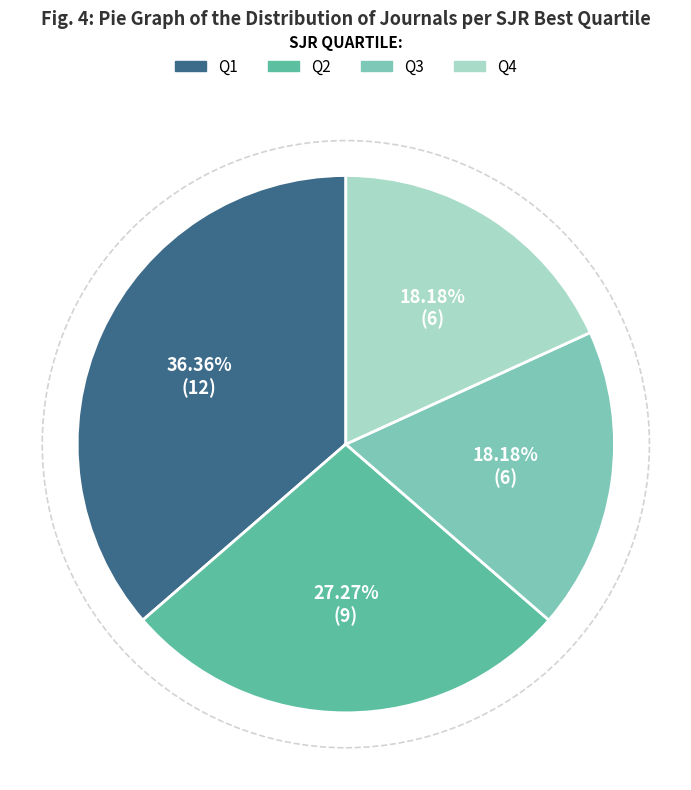

Combined, do Q3 and Q2 account for over 50%?

No